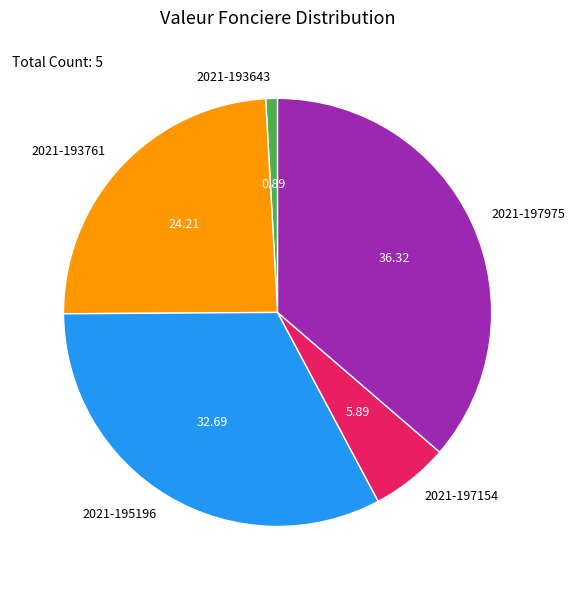

Is it true that 2021-195196 is 47% of the pie?

False